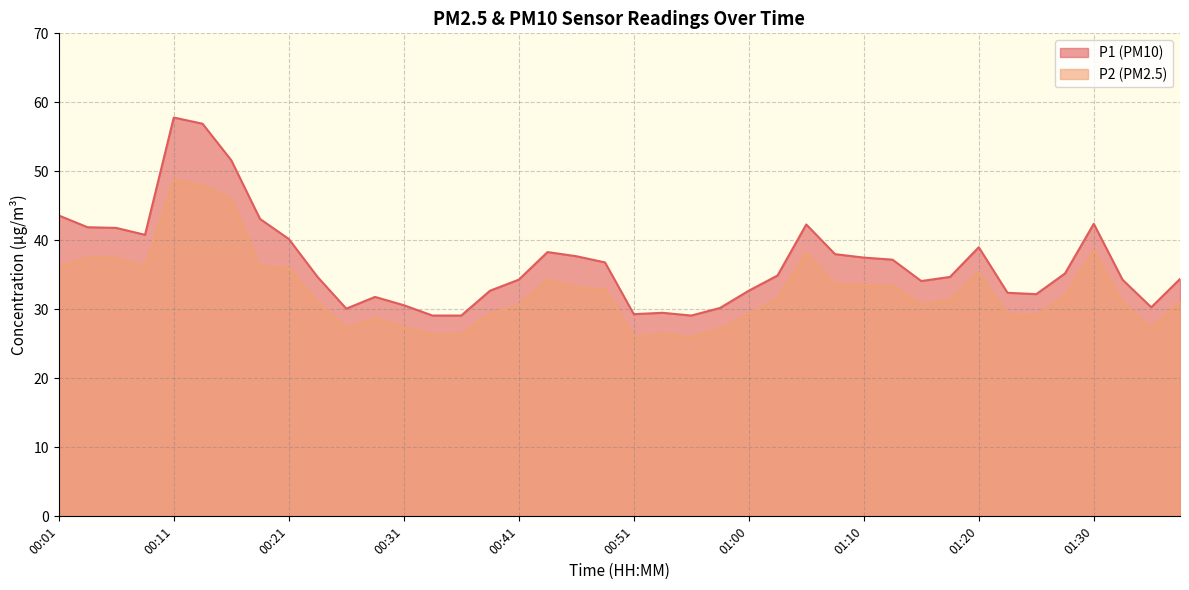

What is the label of the 2nd point from the right?

01:35